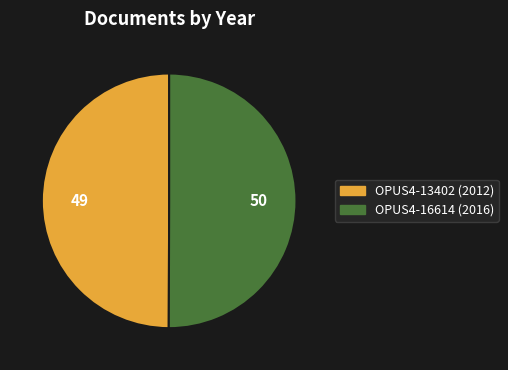

How many slices are in this pie chart?

2